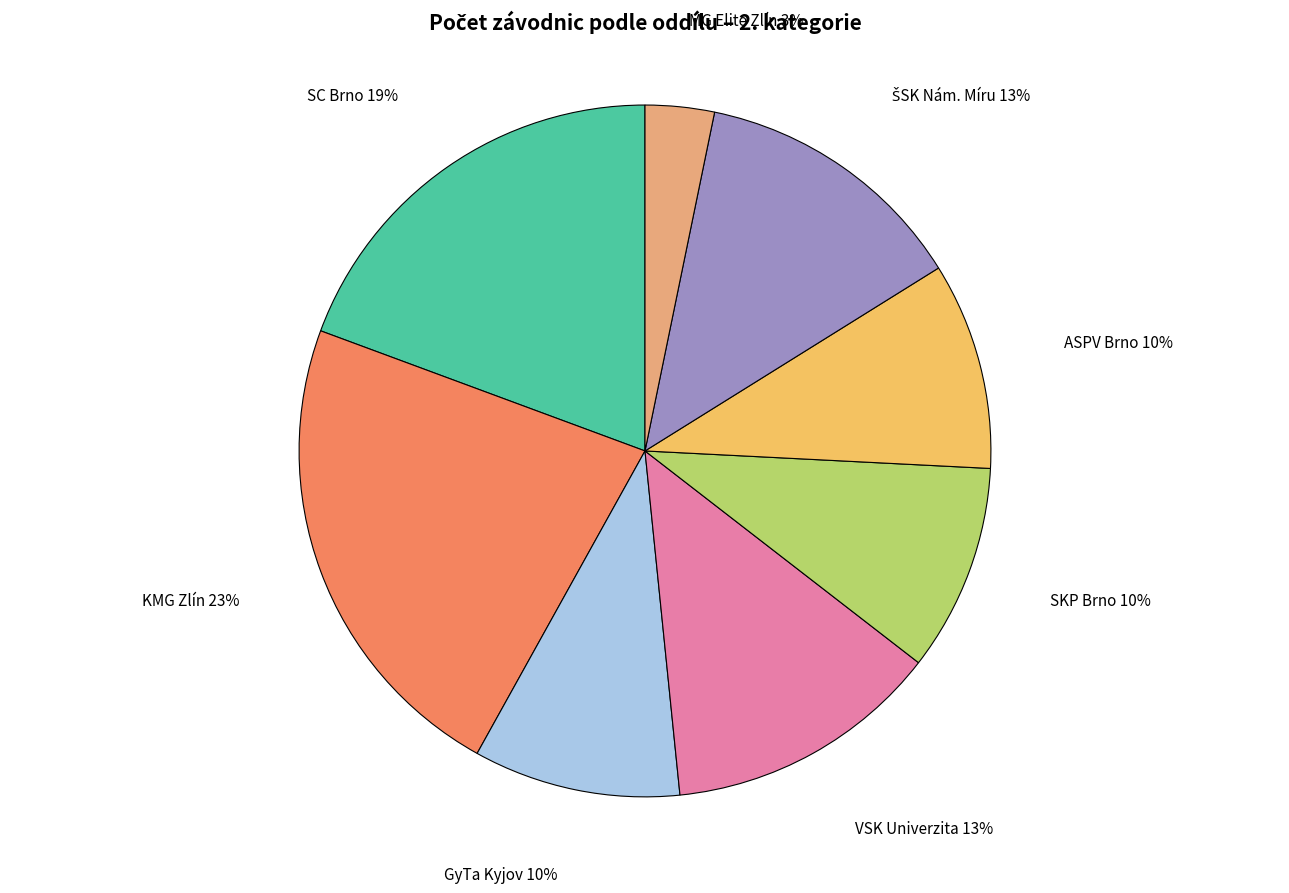

To the nearest percent, what portion does SC Brno represent?

19%